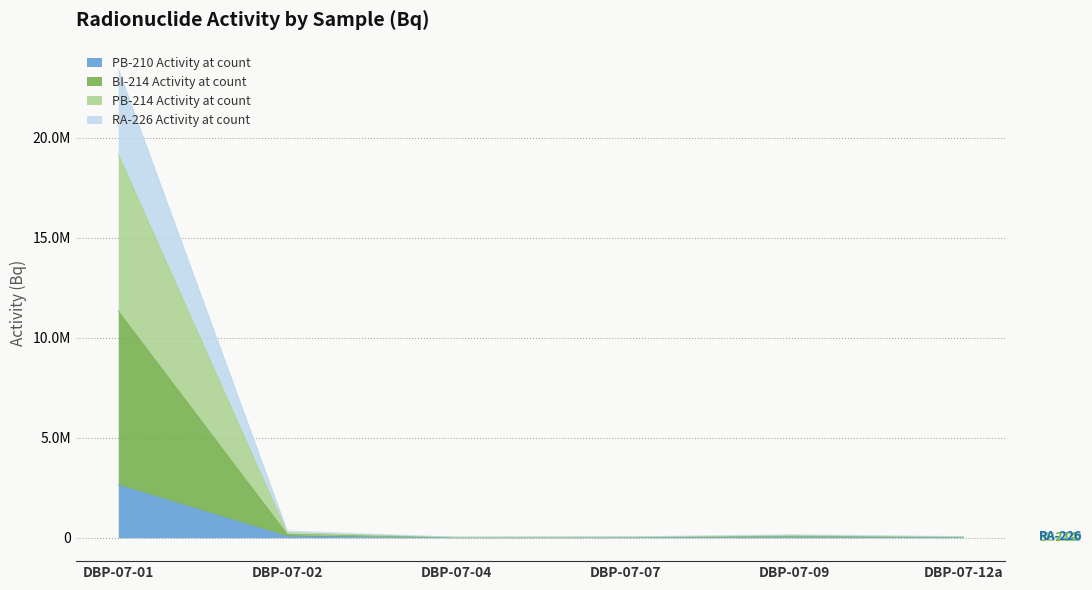

True or false: PB-214 Activity at count and PB-210 Activity at count intersect in this chart.

False